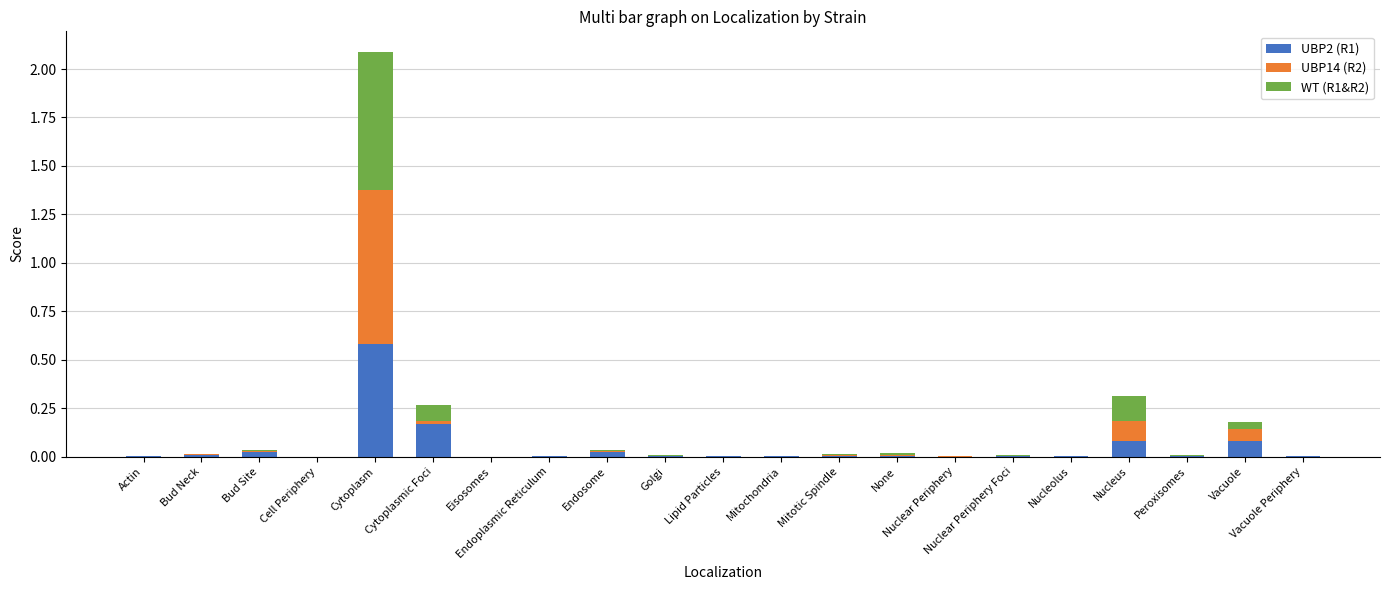

What is the sum of all UBP2 (R1) values?

1.0